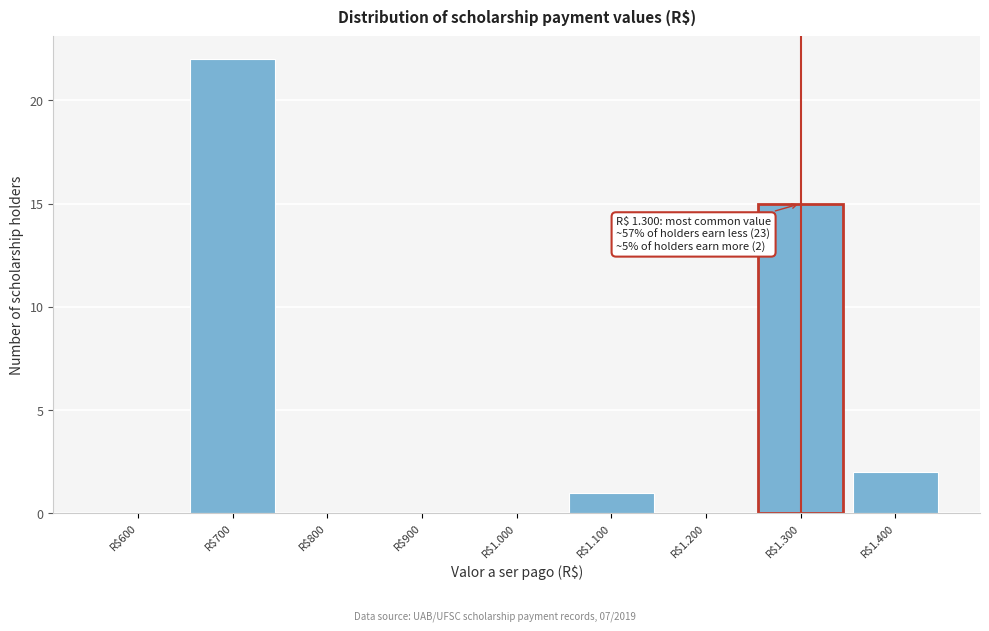

The value at R$800 is 0. True or false?

True